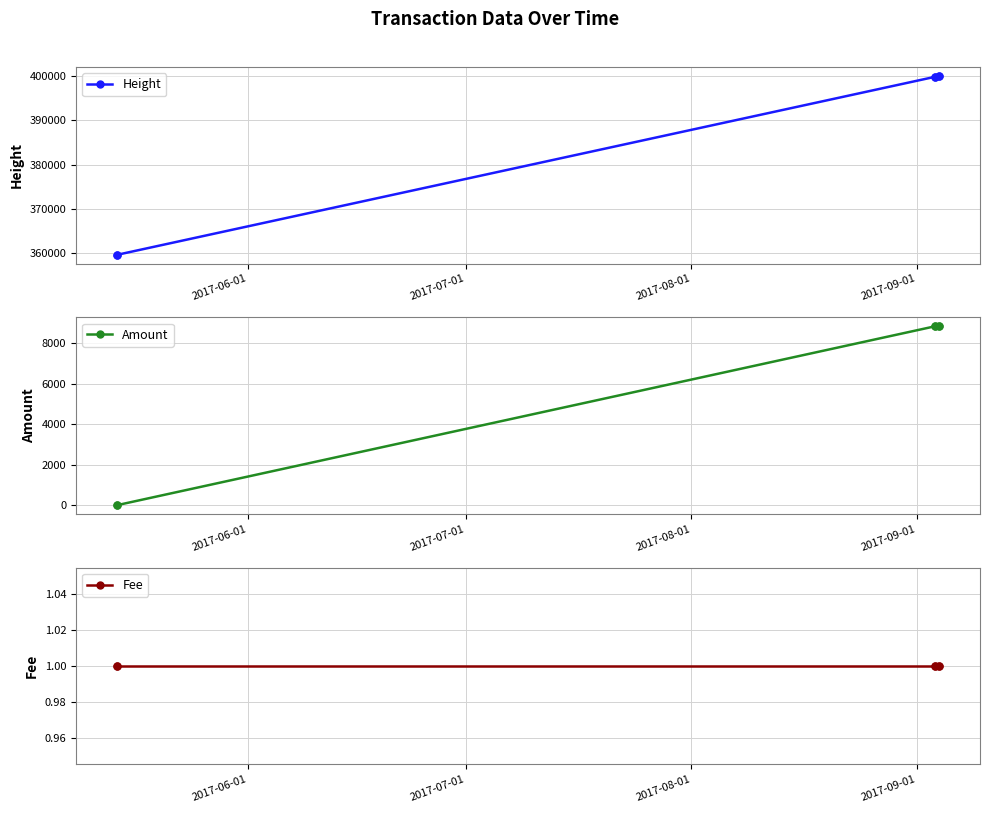

What is the maximum value shown in the chart?

399980.0